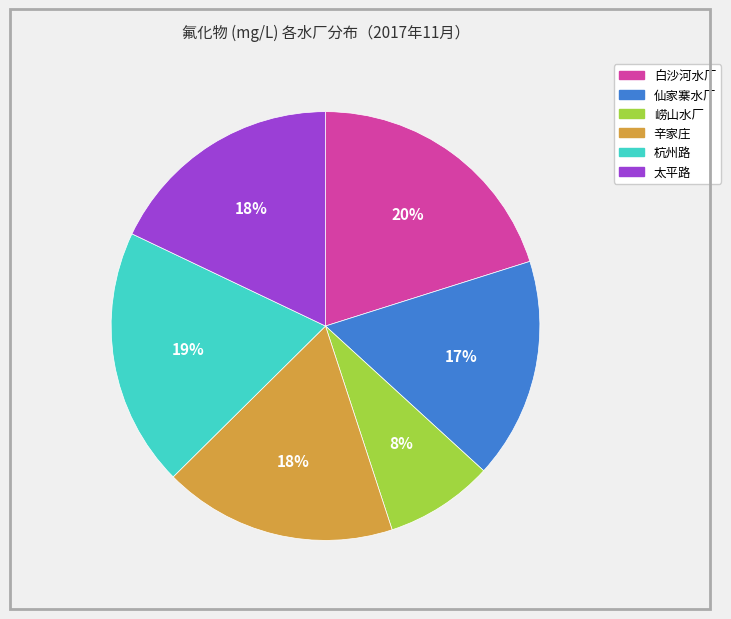

What is the largest slice in the pie chart?

白沙河水厂